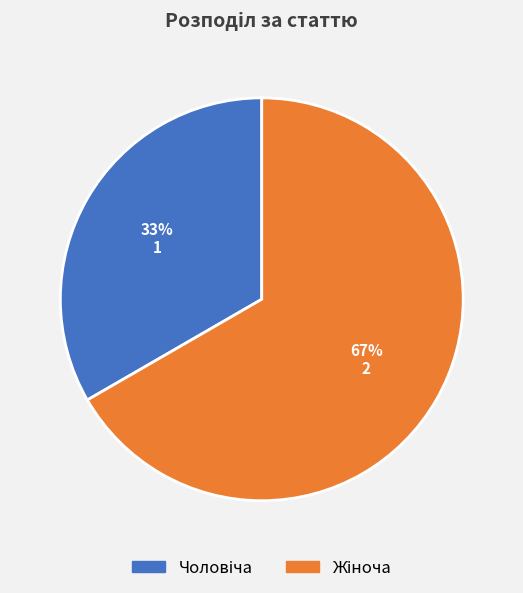

Does any single category account for the majority?

Yes